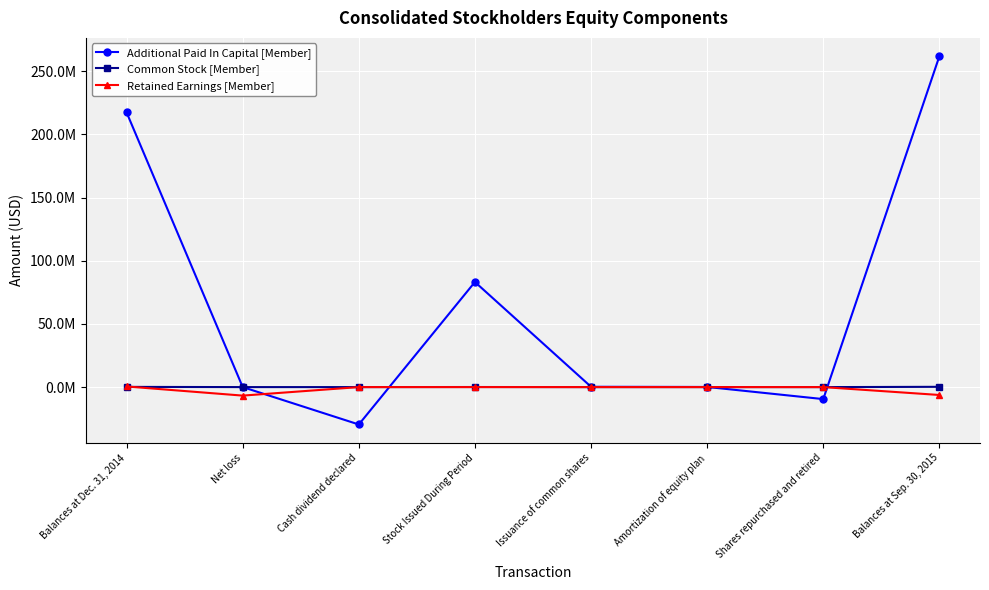

Reading left to right, list all the values displayed in this chart.

Additional Paid In Capital [Member]: Balances at Dec. 31, 2014=217419000	Net loss=0	Cash dividend declared=-29598000	Stock Issued During Period=83212000	Issuance of common shares=257000	Amortization of equity plan=107000	Shares repurchased and retired=-9501000	Balances at Sep. 30, 2015=261896000
Common Stock [Member]: Balances at Dec. 31, 2014=167000	Net loss=0	Cash dividend declared=0	Stock Issued During Period=63000	Issuance of common shares=0	Amortization of equity plan=0	Shares repurchased and retired=-11000	Balances at Sep. 30, 2015=219000
Retained Earnings [Member]: Balances at Dec. 31, 2014=492000	Net loss=-6738000	Cash dividend declared=0	Stock Issued During Period=0	Issuance of common shares=0	Amortization of equity plan=0	Shares repurchased and retired=0	Balances at Sep. 30, 2015=-6246000